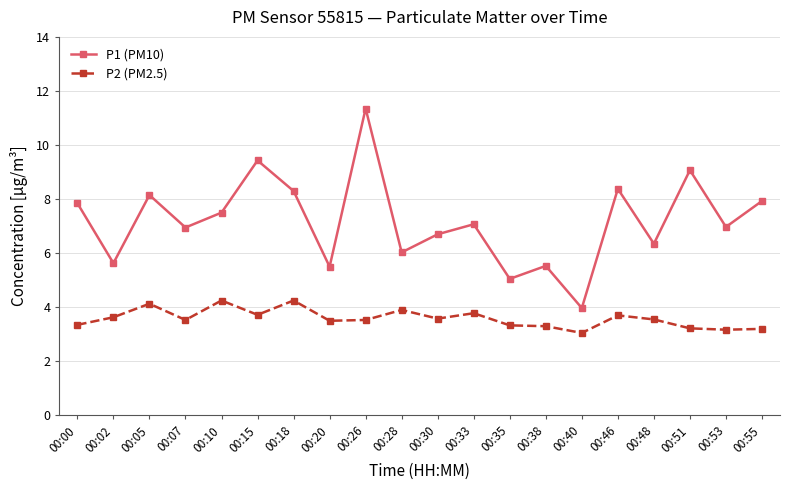

Where does the P1 (PM10) series first go above 7?

00:00